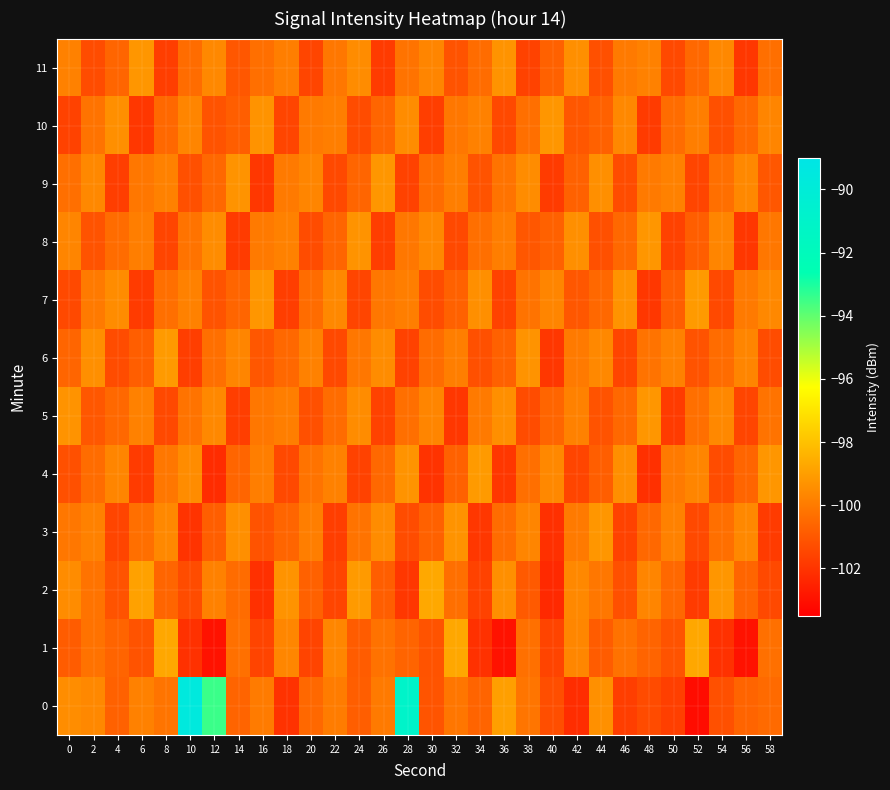

At which category is the sum across all series the highest?

28